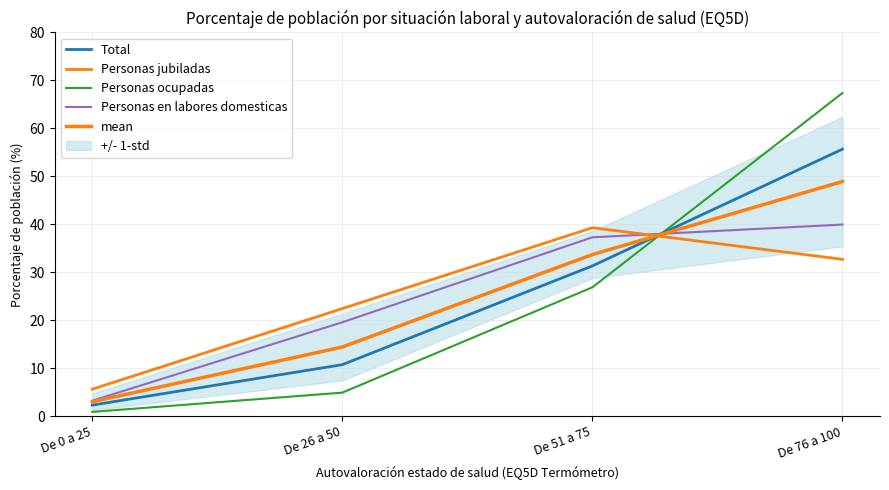

True or false: Personas en labores domesticas and mean cross at least once.

True